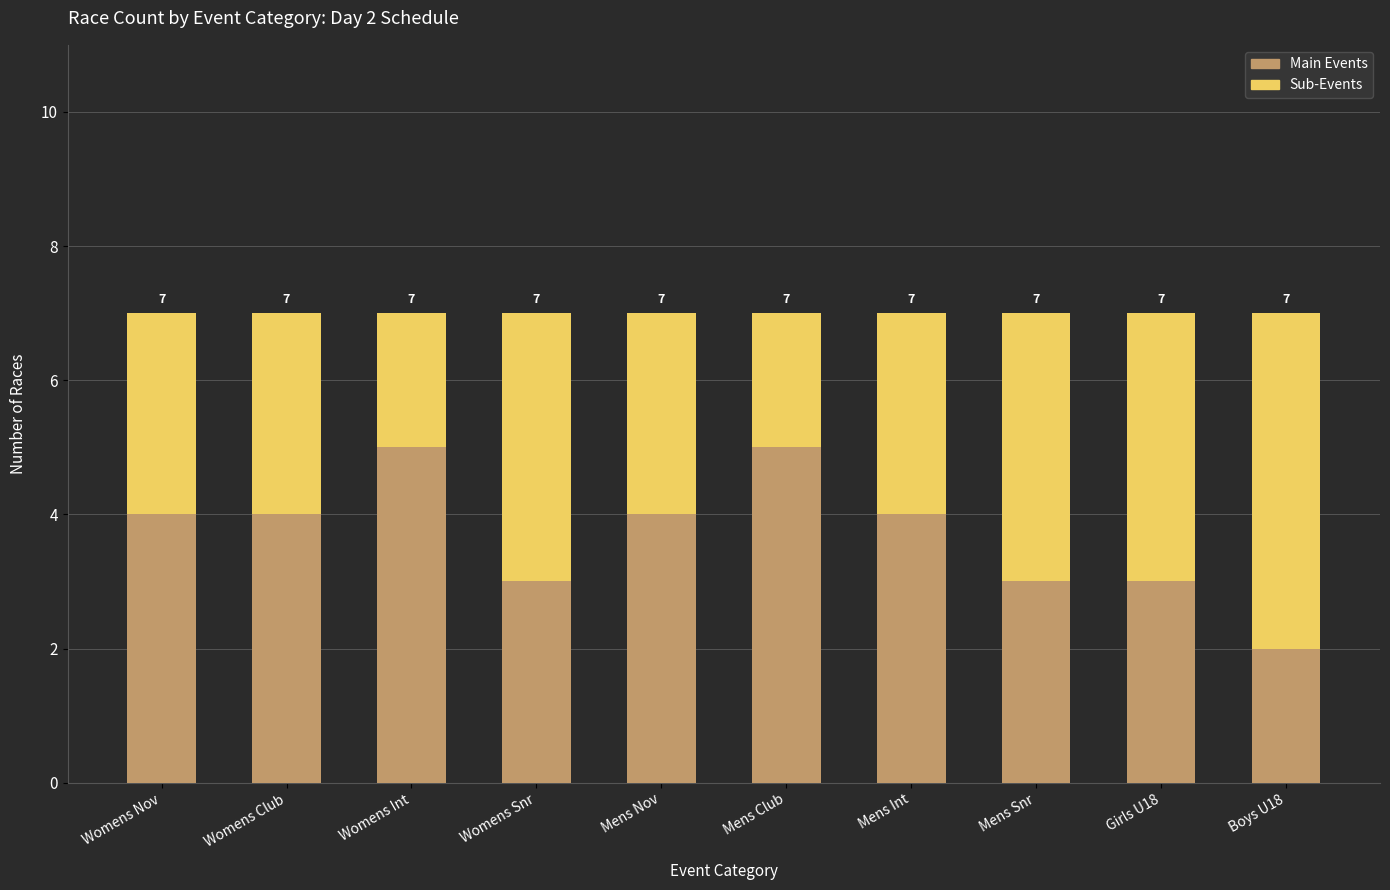

At which category is the sum across all series the highest?

Womens Nov